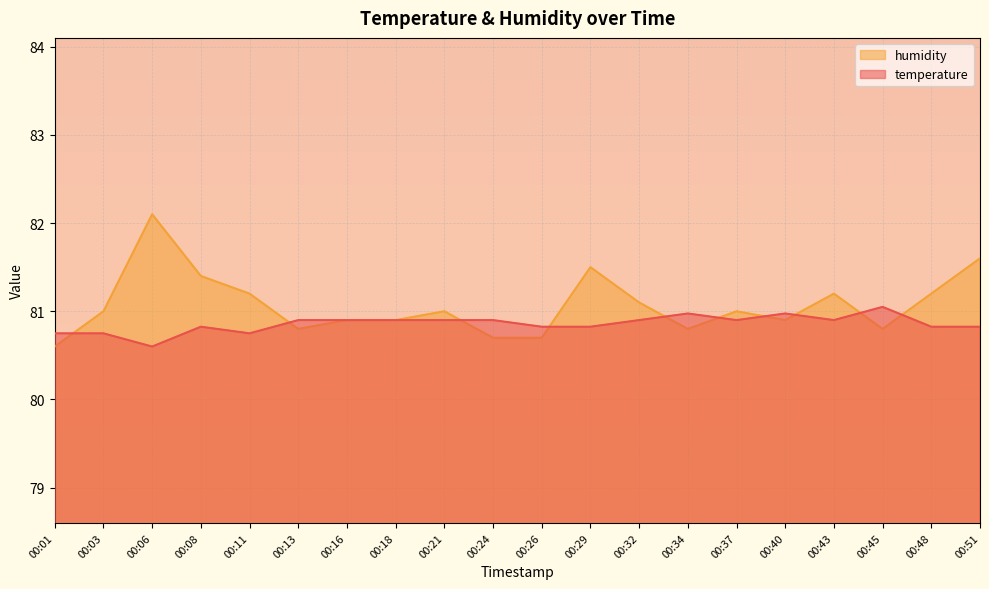

Where is the first local minimum for temperature?

00:06